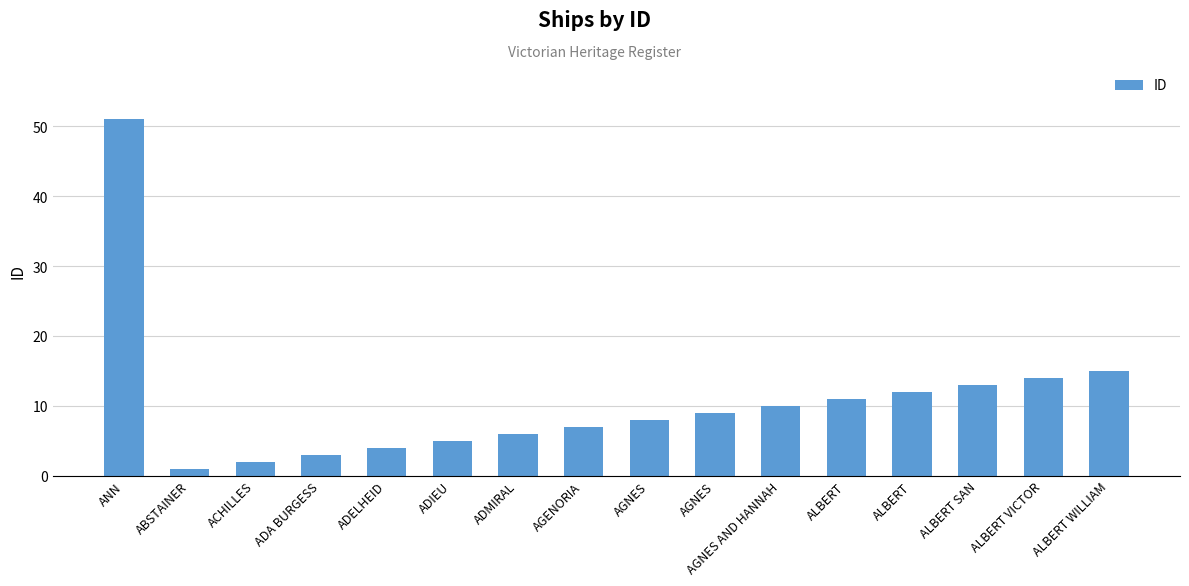

Does the chart contain any negative values?

No